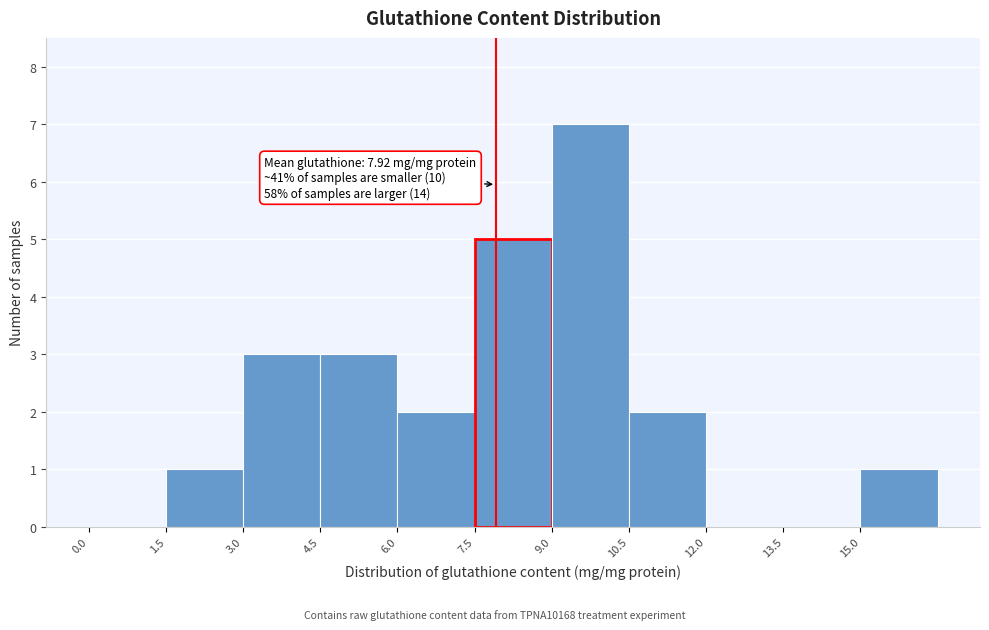

Over which range of the x-axis is the bar tallest?

9.0 to 10.5